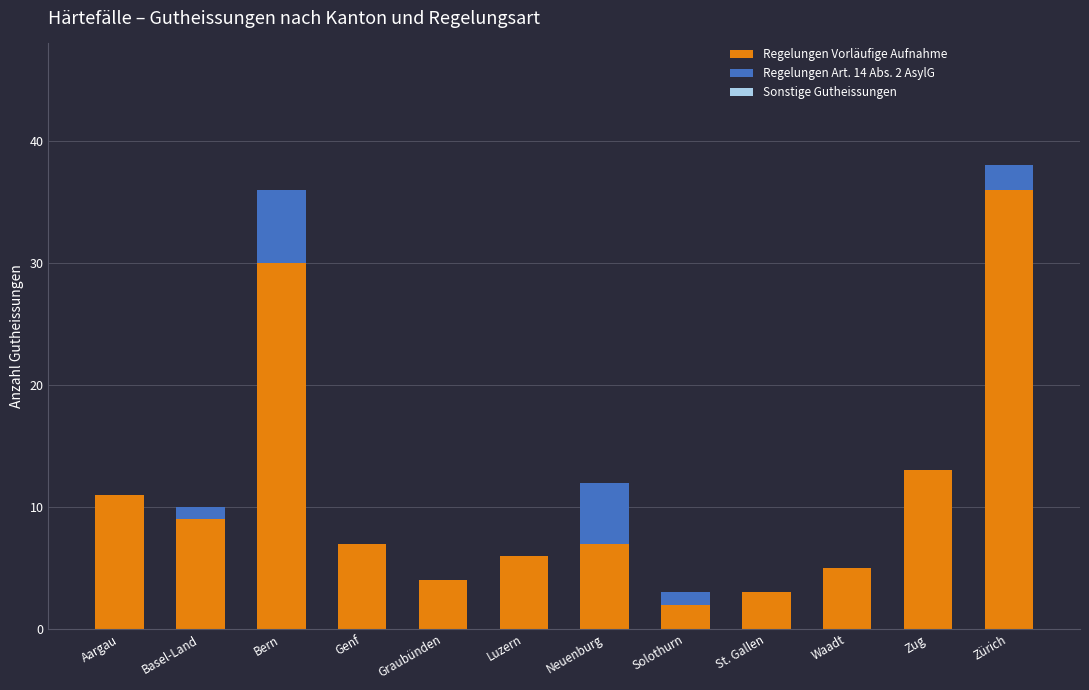

What is the total value across all series at Aargau?

11